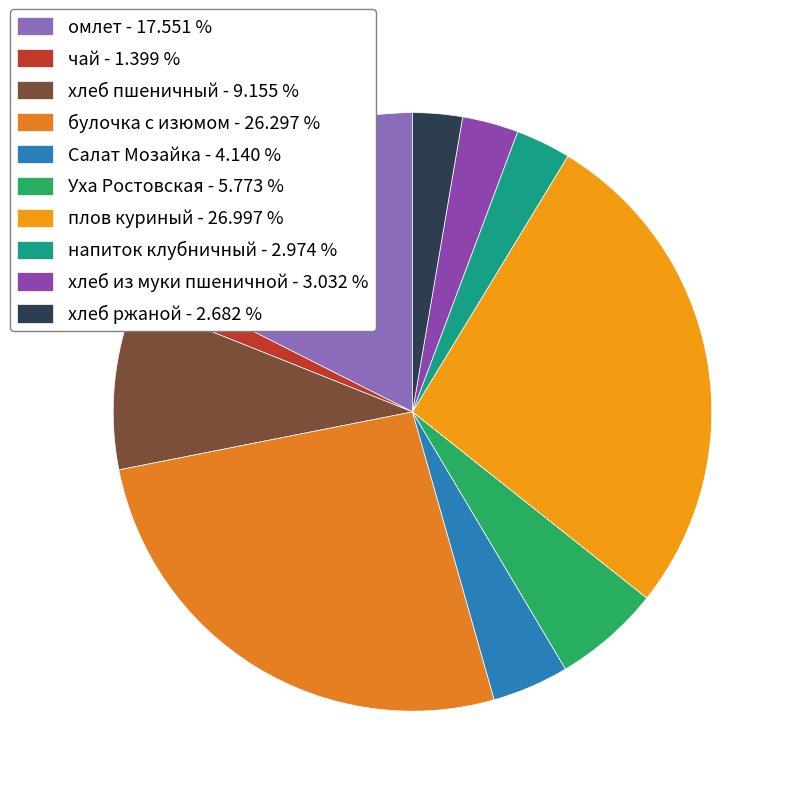

The хлеб ржаной slice represents 12% of the pie. True or false?

False